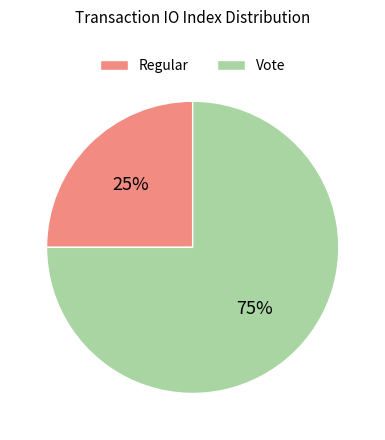

Is it true that Regular is 18% of the pie?

False